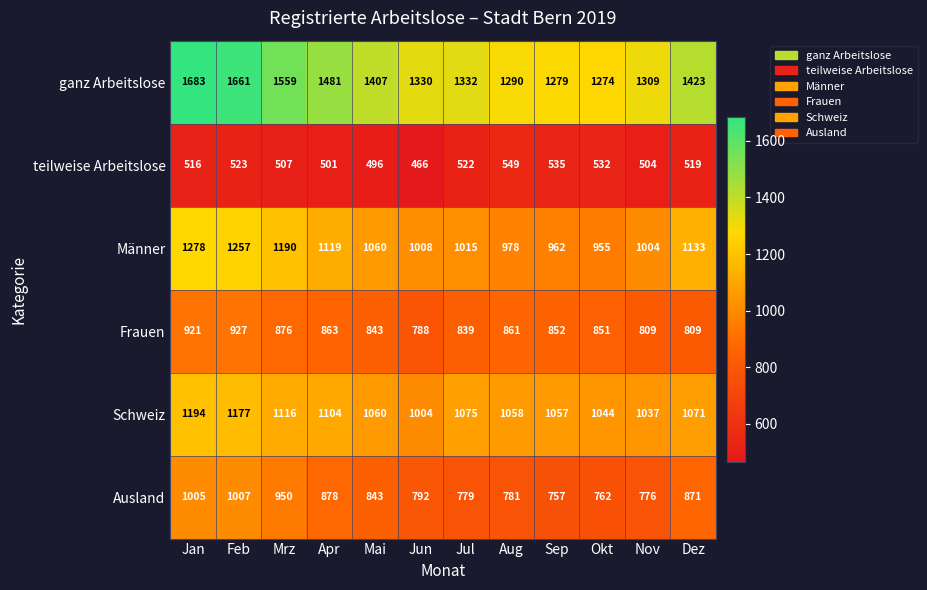

Which series changed the most between Jun and Sep?

teilweise Arbeitslose